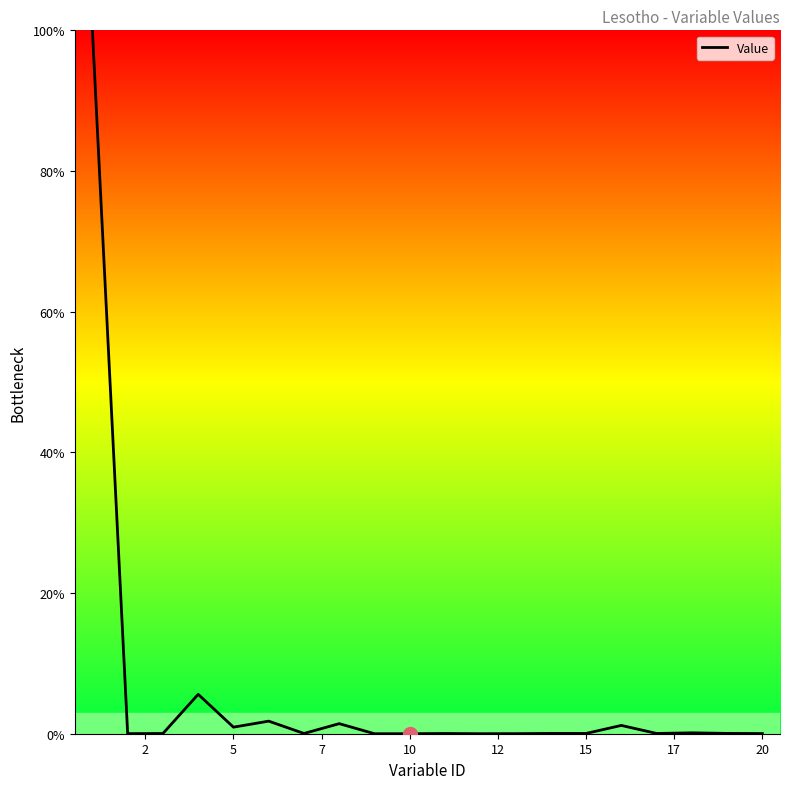

What is the difference between the maximum and minimum values?

100.0